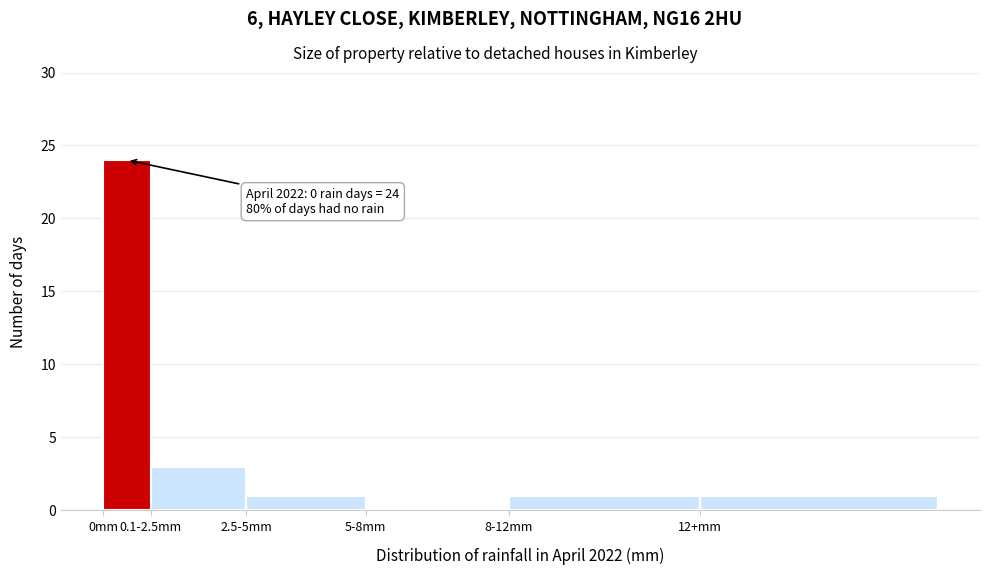

Reading left to right, extract all data points from this chart.

0mm=24	0.1-2.5mm=3	2.5-5mm=1	5-8mm=0	8-12mm=1	12+mm=1